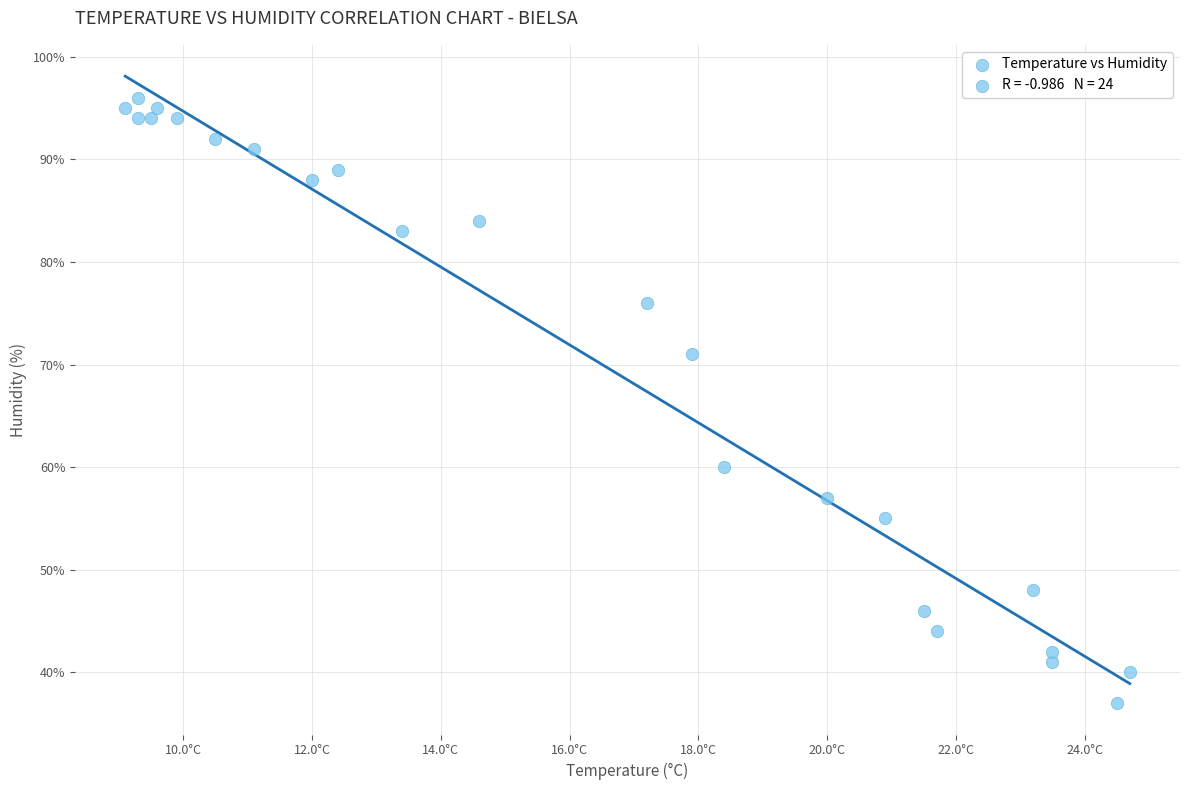

What Y value in the scatter plot is closest to 66?

71